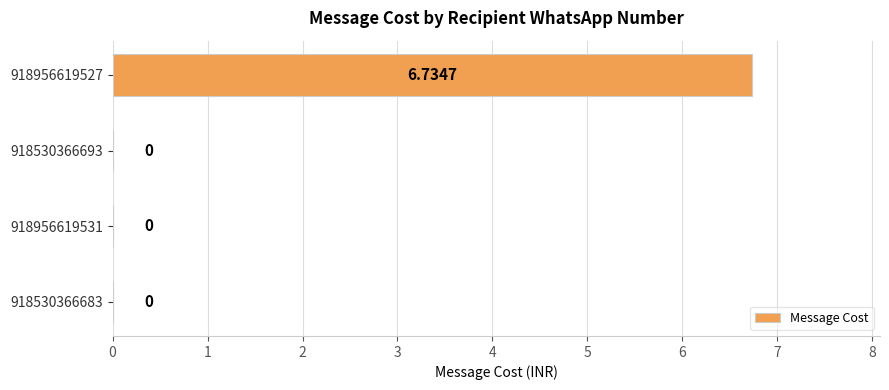

Does the chart contain stacked bars?

No